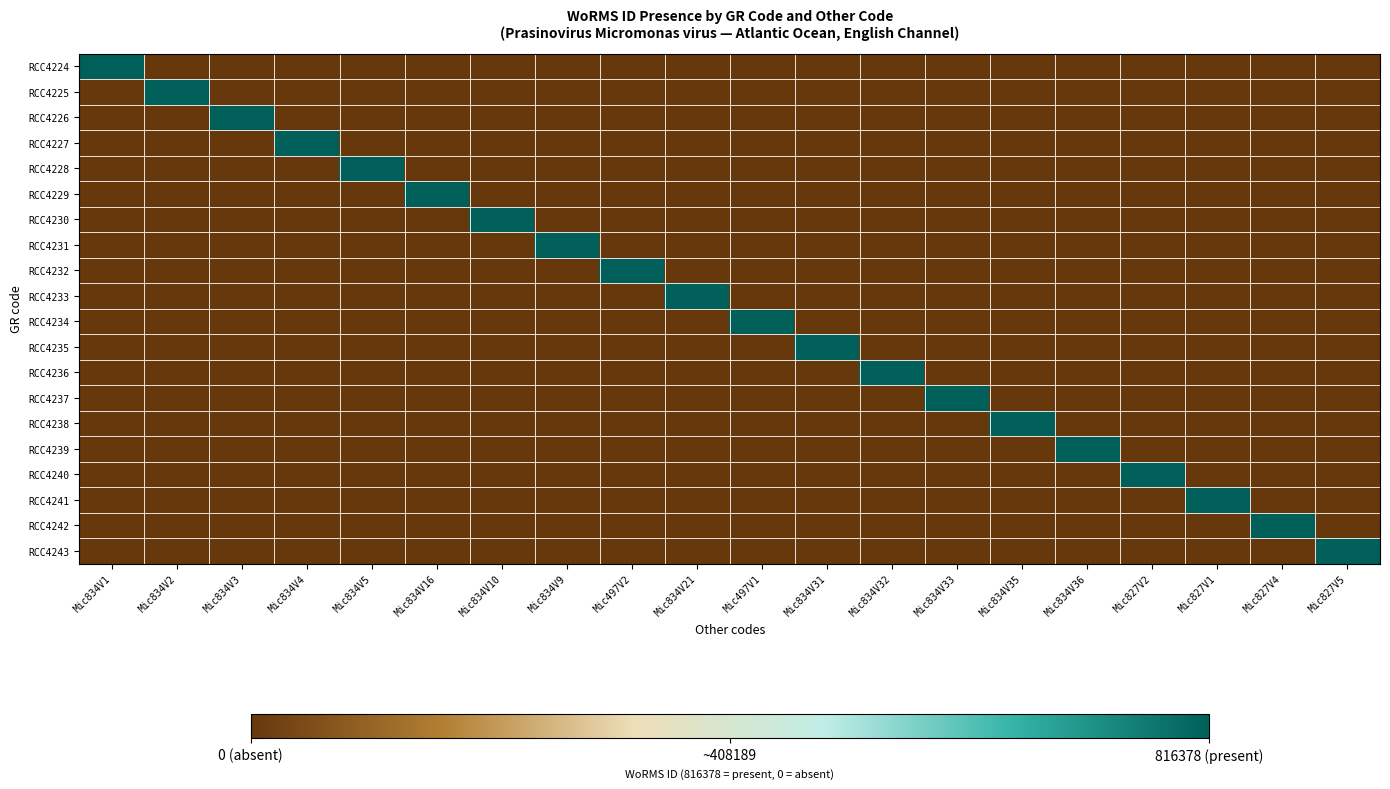

Which series changed the most between Mic834V16 and Mic834V9?

RCC4229